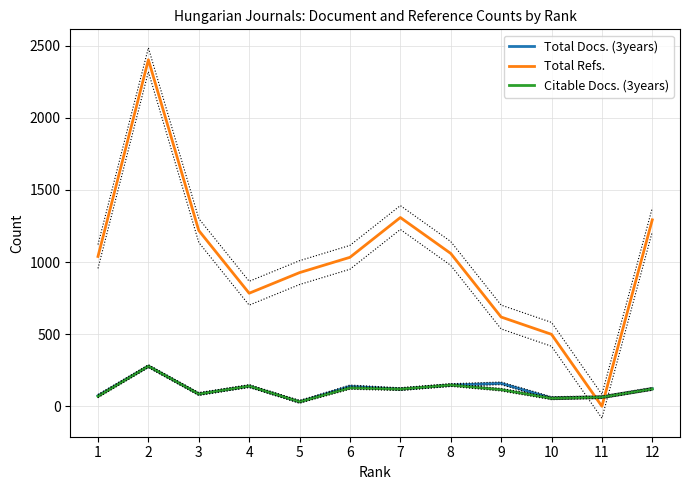

What is the sum of all Total Docs. (3years) values?

1411